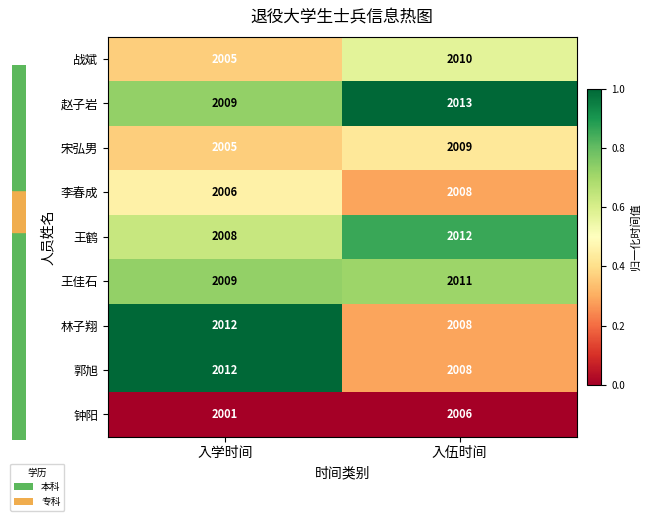

Reading left to right, transcribe all the data shown in this chart.

战斌: 入学时间=2005	入伍时间=2010
赵子岩: 入学时间=2009	入伍时间=2013
宋弘男: 入学时间=2005	入伍时间=2009
李春成: 入学时间=2006	入伍时间=2008
王鹤: 入学时间=2008	入伍时间=2012
王佳石: 入学时间=2009	入伍时间=2011
林子翔: 入学时间=2012	入伍时间=2008
郭旭: 入学时间=2012	入伍时间=2008
钟阳: 入学时间=2001	入伍时间=2006